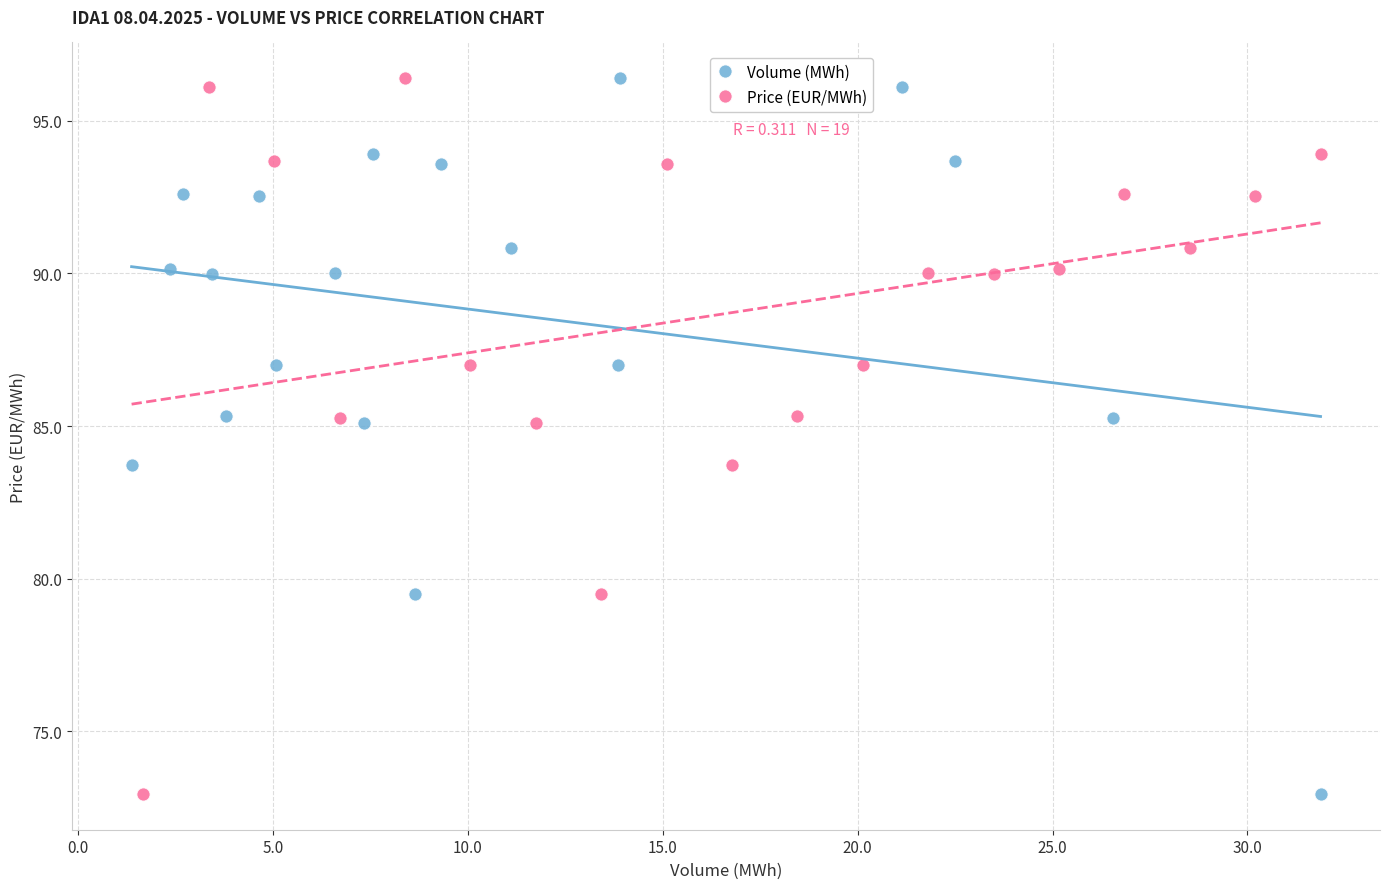

What are all the series names shown in the legend?

Volume (MWh), Price (EUR/MWh)